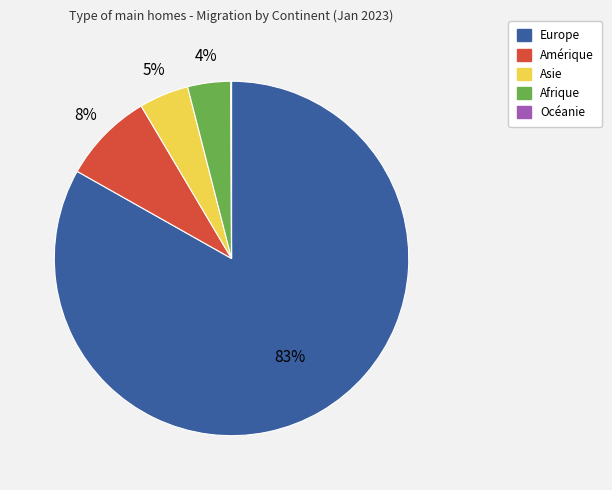

To the nearest percent, what portion does Amérique represent?

8%